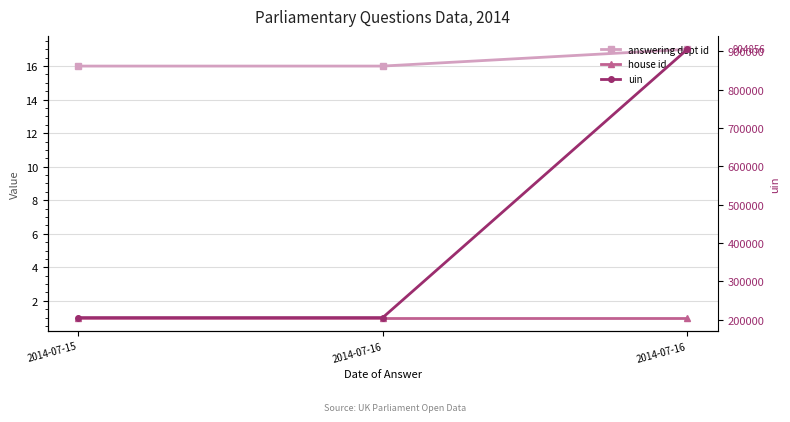

What is the sum of all uin values?

1315403